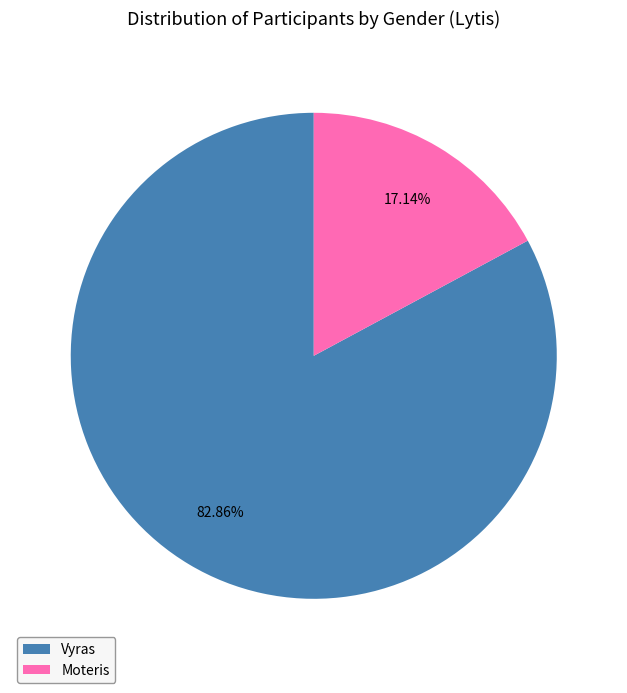

Combined, do Moteris and Vyras account for over 50%?

Yes